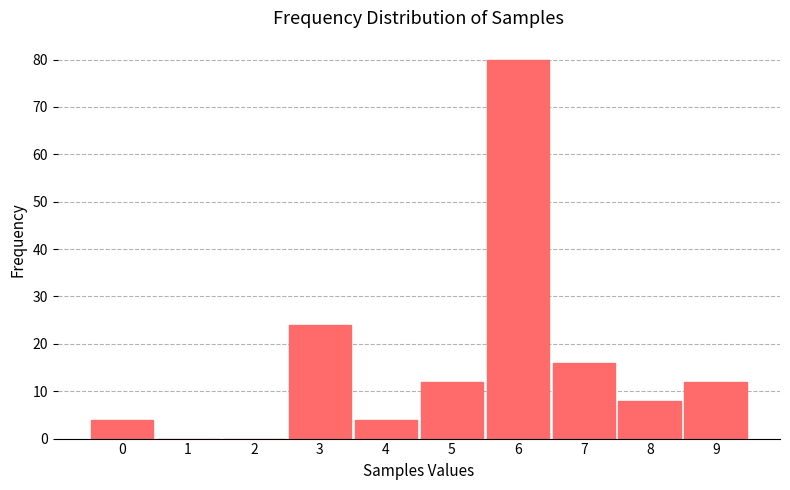

Reading left to right, transcribe all the data shown in this chart.

0=4	1=0	2=0	3=24	4=4	5=12	6=80	7=16	8=8	9=12